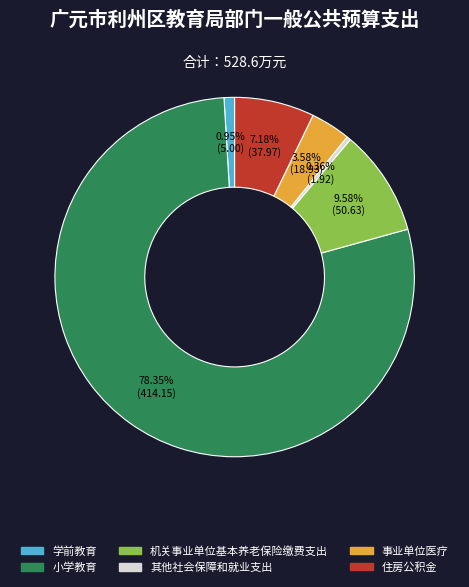

What is the largest slice in the pie chart?

小学教育